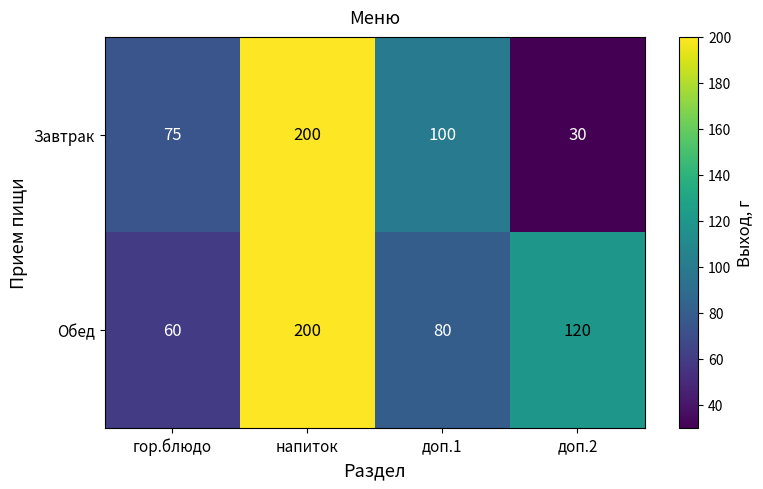

True or false: Завтрак has a value of 128 at гор.блюдо.

False